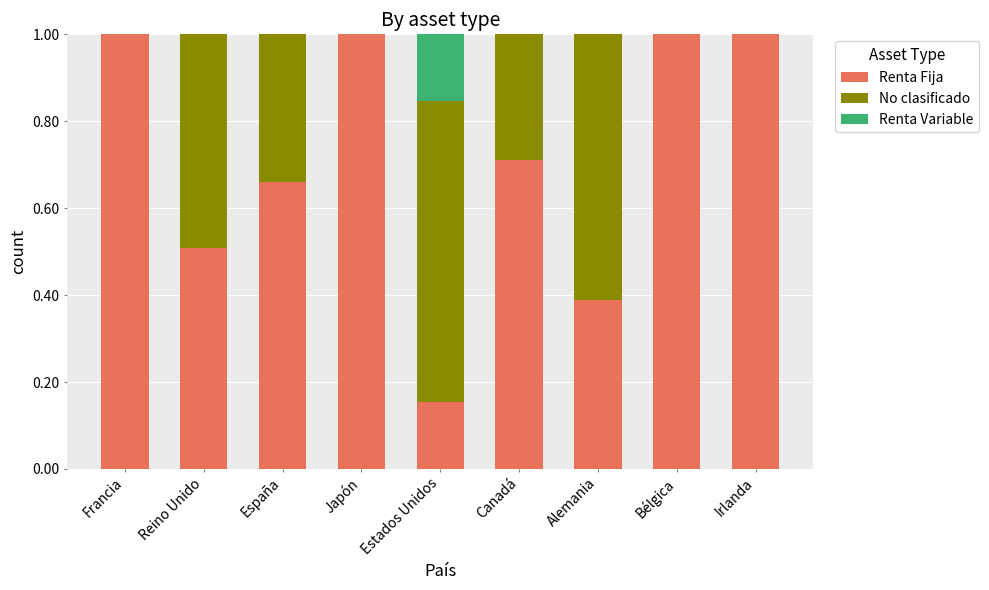

The value of Renta Fija at España is 0.7. True or false?

True